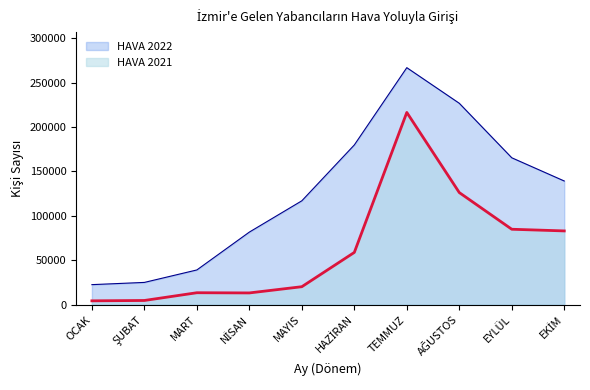

What is the approximate value of HAVA 2022 at TEMMUZ?

266814